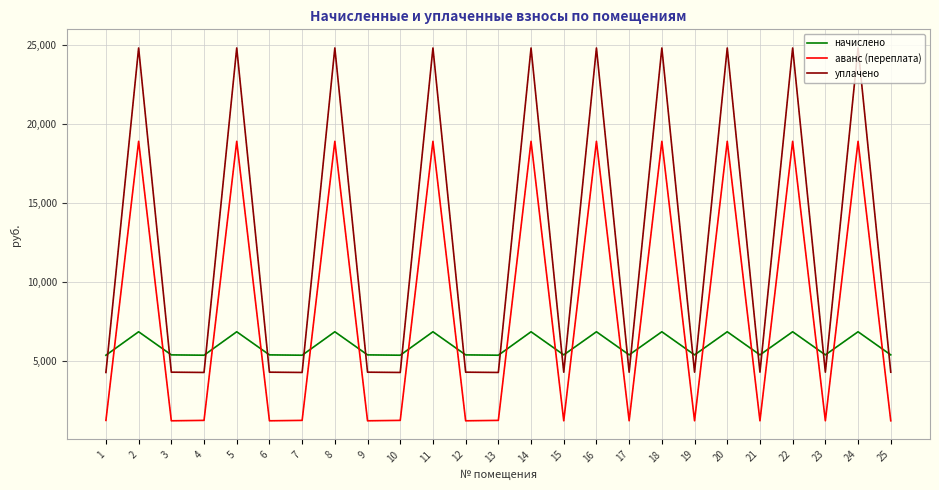

True or false: уплачено and аванс (переплата) intersect in this chart.

False